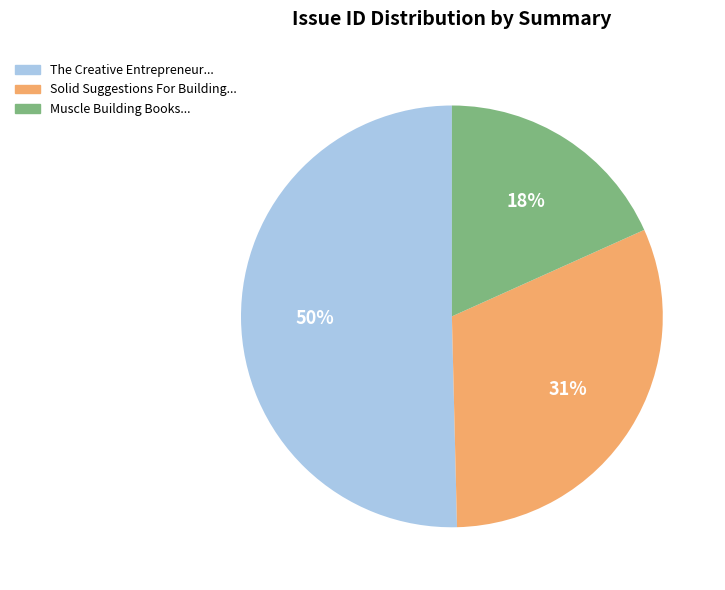

To the nearest percent, what is the difference between the largest and smallest slice percentages?

32%